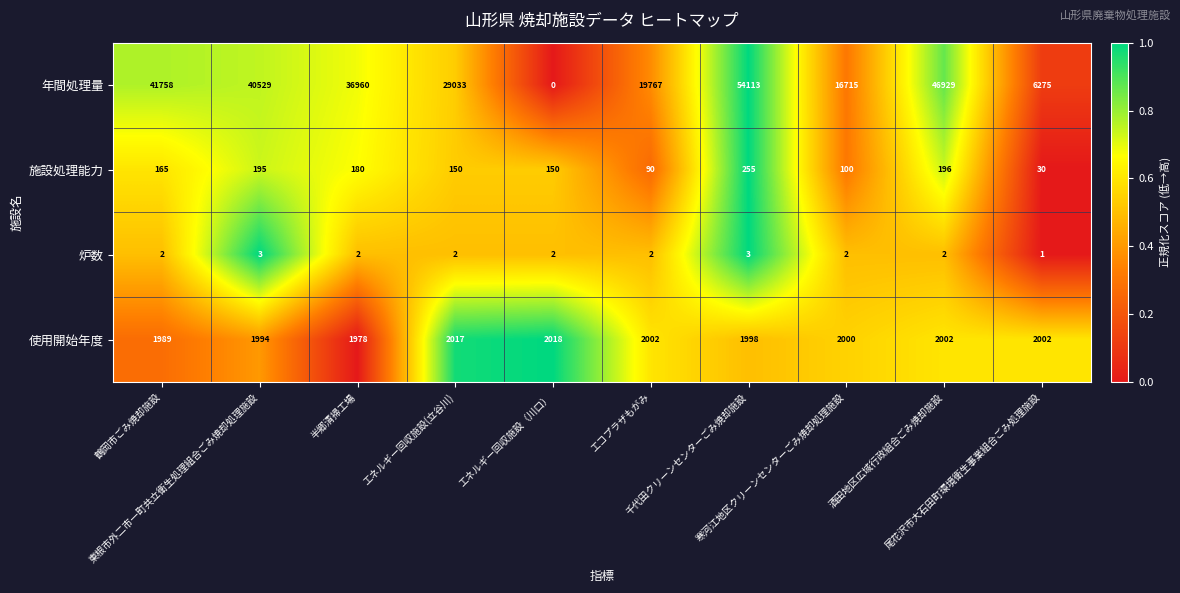

Which series has the widest spread of values?

年間処理量